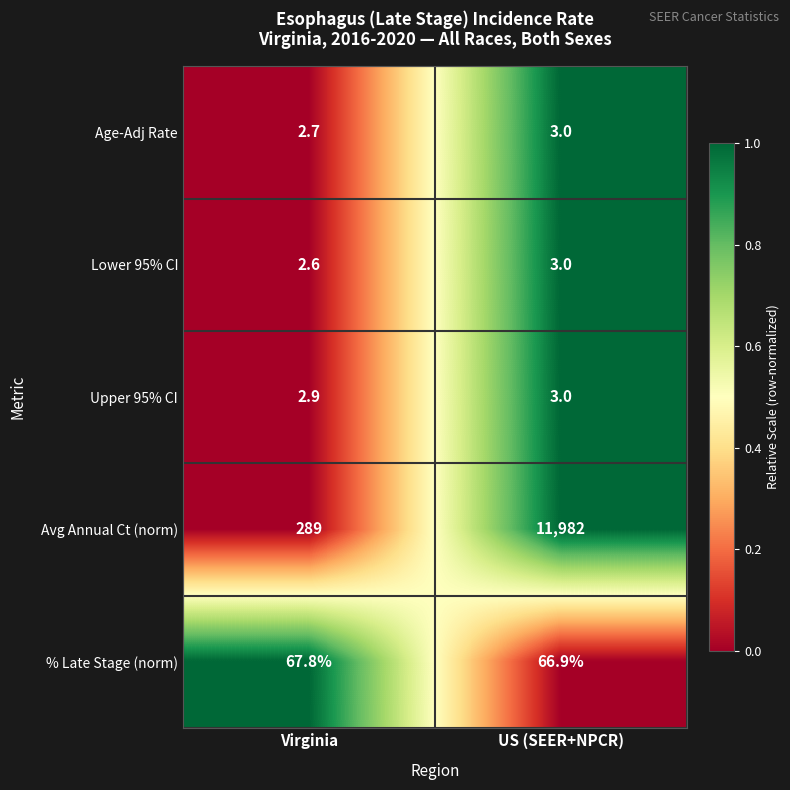

At Virginia, list the series in order from largest to smallest.

Avg Annual Ct (norm), % Late Stage (norm), Upper 95% CI, Age-Adj Rate, Lower 95% CI